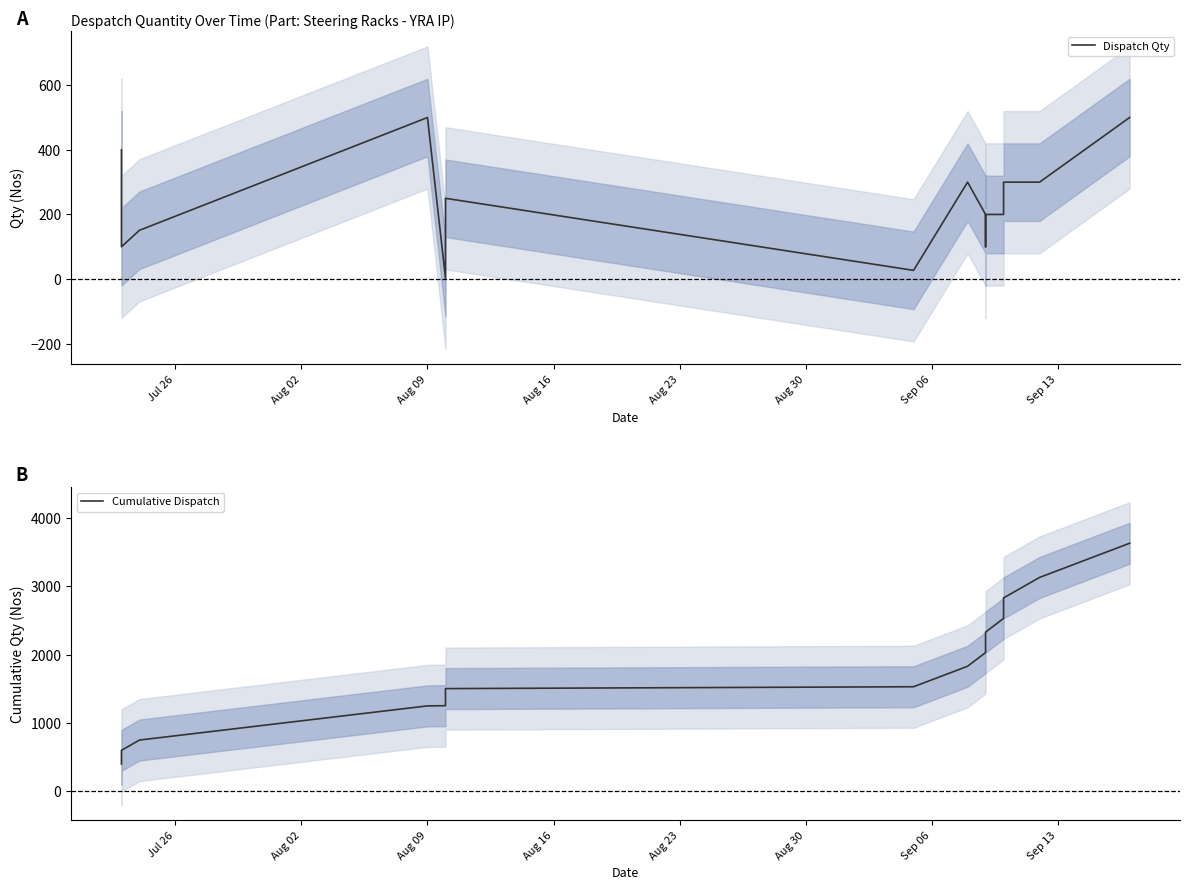

True or false: Cumulative Dispatch and Dispatch Qty cross at least once.

False